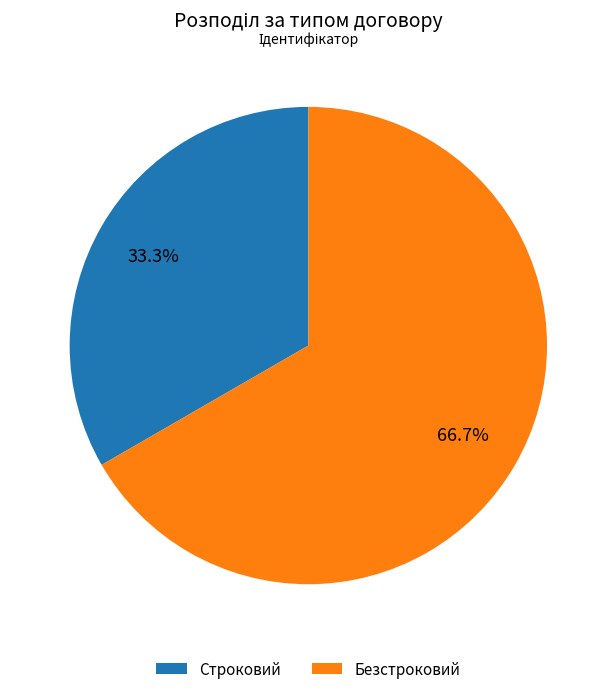

To the nearest percent, what percentage of the pie is Строковий?

33%